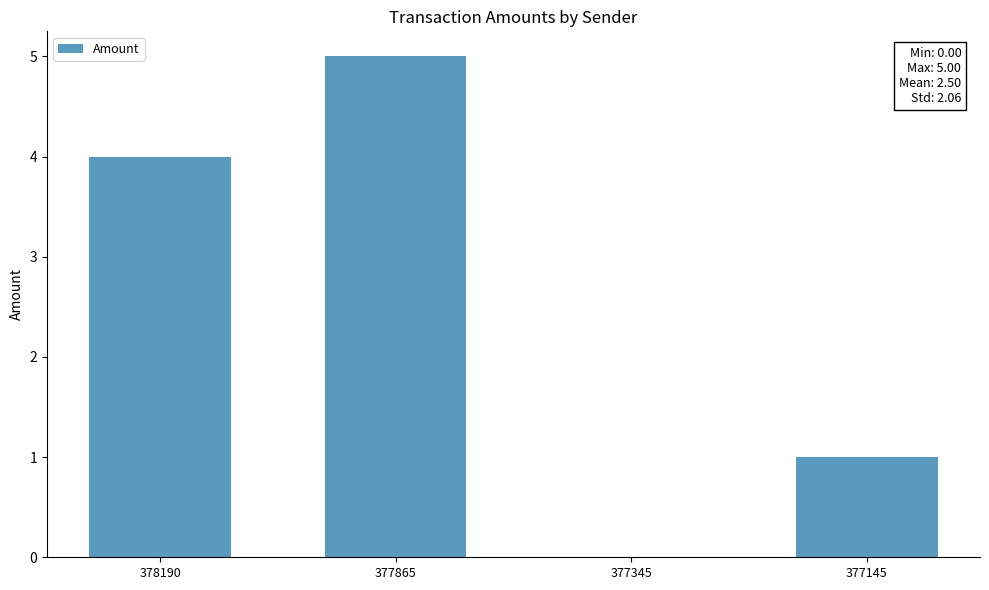

Which category has the highest value across all series?

377865